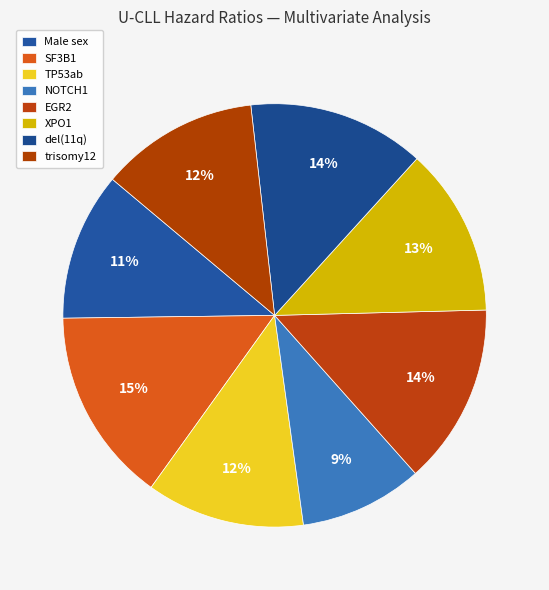

To the nearest percent, what portion does del(11q) represent?

14%